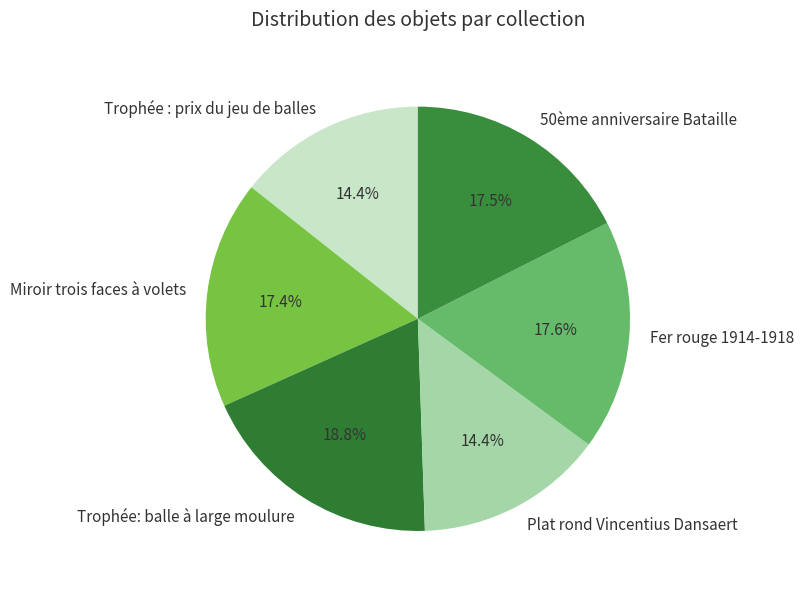

True or false: Miroir trois faces à volets accounts for 17% of the total.

True